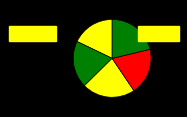

To the nearest percent, what is the difference between the largest and smallest slice percentages?

4%